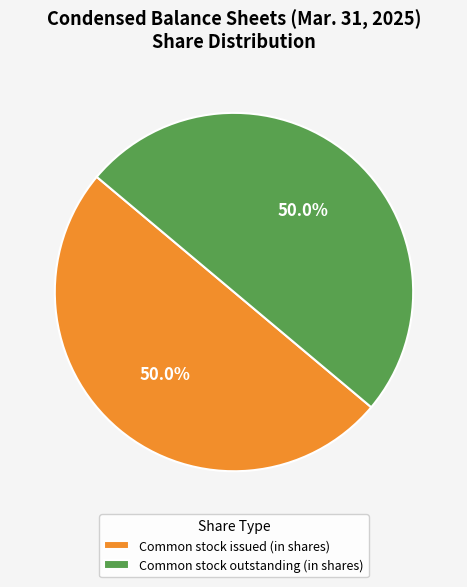

What percentage do Common stock outstanding (in shares) and Common stock issued (in shares) together represent?

100.0%